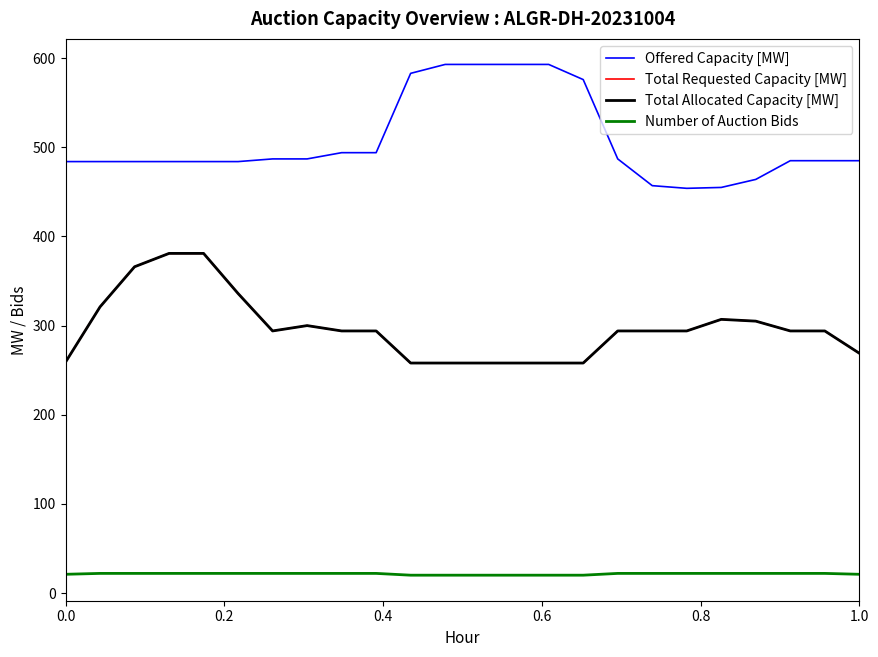

At how many categories does at least one series exceed 362?

24